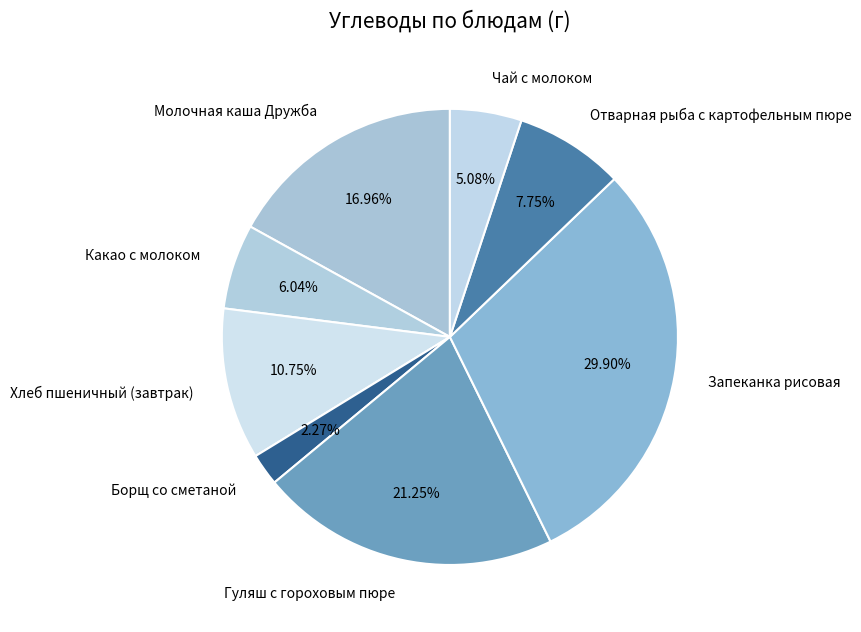

To the nearest percent, what is the difference between the Чай с молоком and Хлеб пшеничный (завтрак) slice percentages?

6%